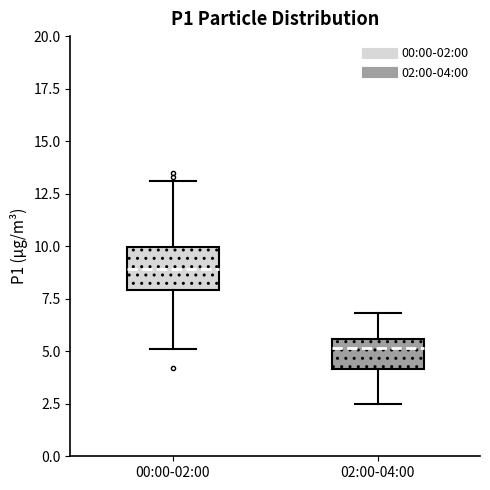

Which box's median line is the highest?

00:00-02:00